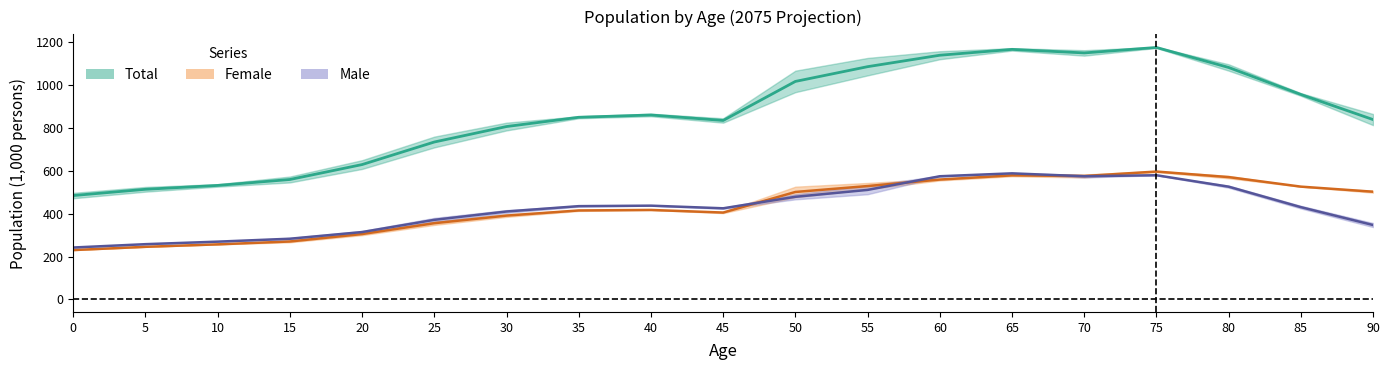

Is the value of Male (lower) at 70 greater than the value of Female (lower) at 20?

Yes